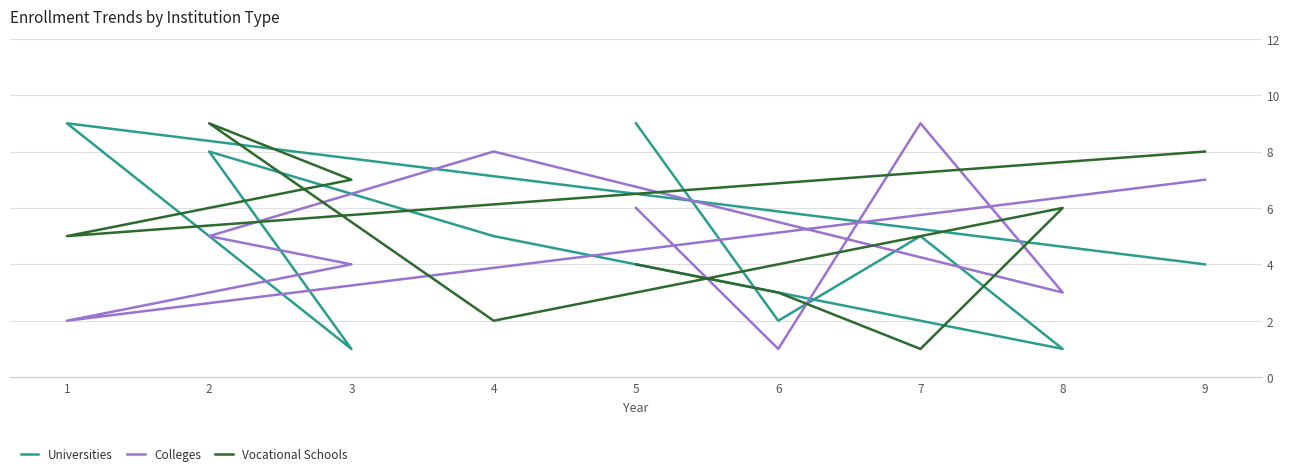

Rank the series at 5 from lowest to highest value.

Vocational Schools, Colleges, Universities